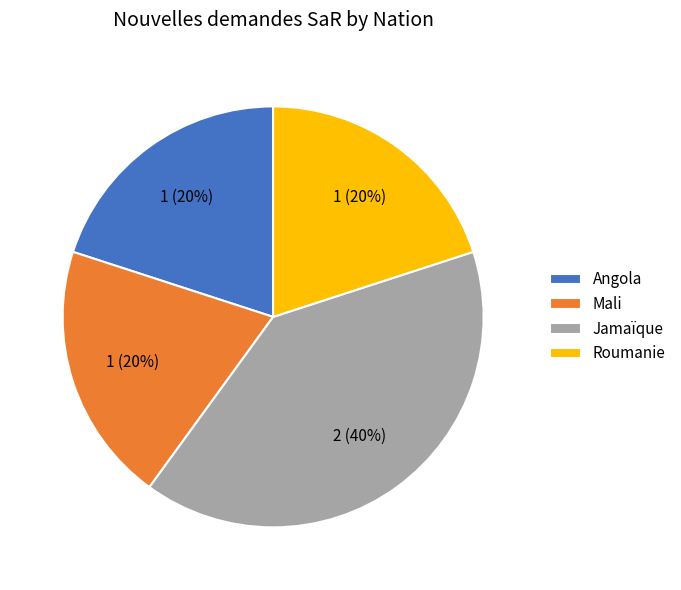

Do Mali and Jamaïque together represent more than half of the pie?

Yes